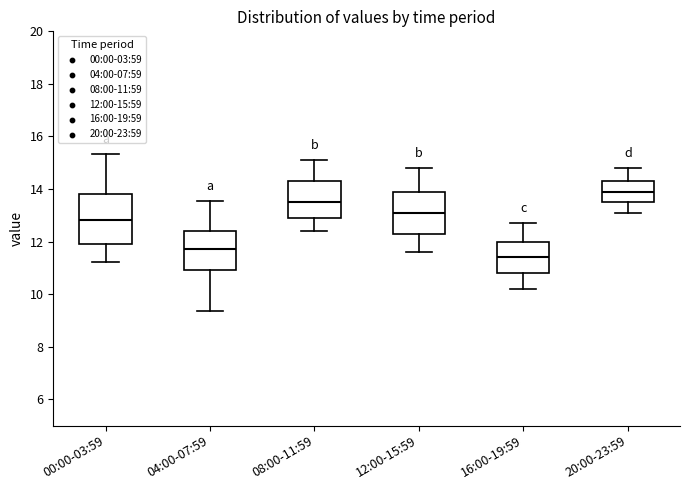

Where does the upper whisker of the box for 16:00-19:59 end on the y-axis? The values are not printed on the chart, so give them approximately, as read against the axis.

12.8